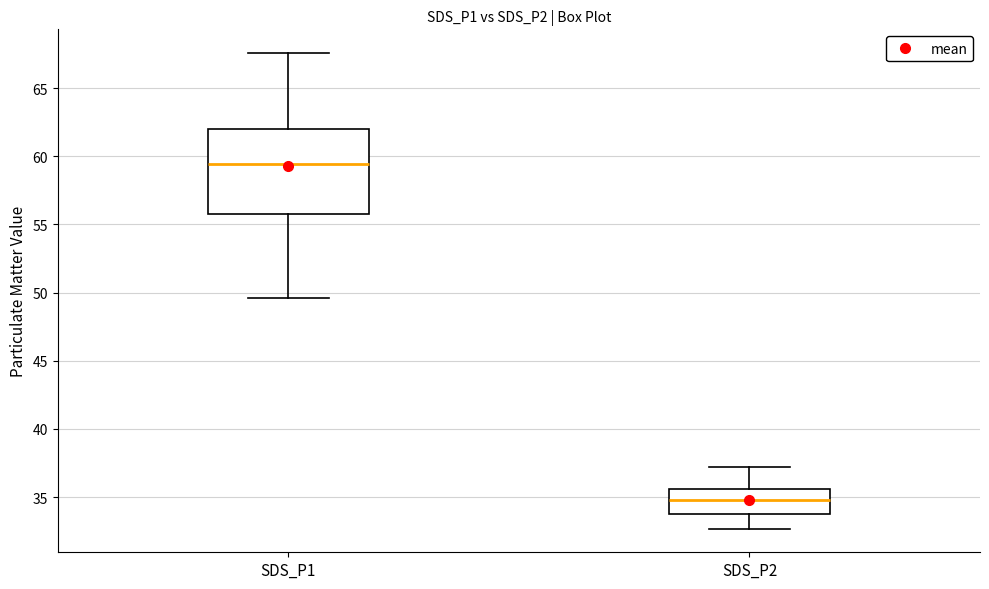

Which box is the tallest, from its lower edge to its upper edge?

SDS_P1